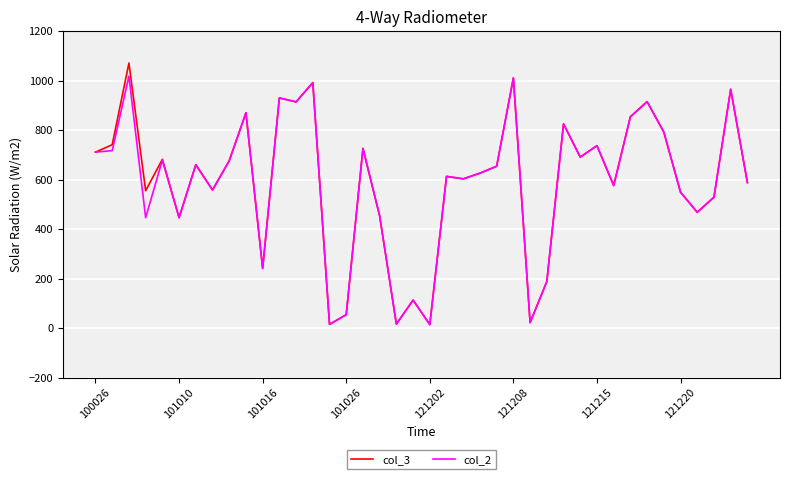

What are all the series names shown in the legend?

col_3, col_2